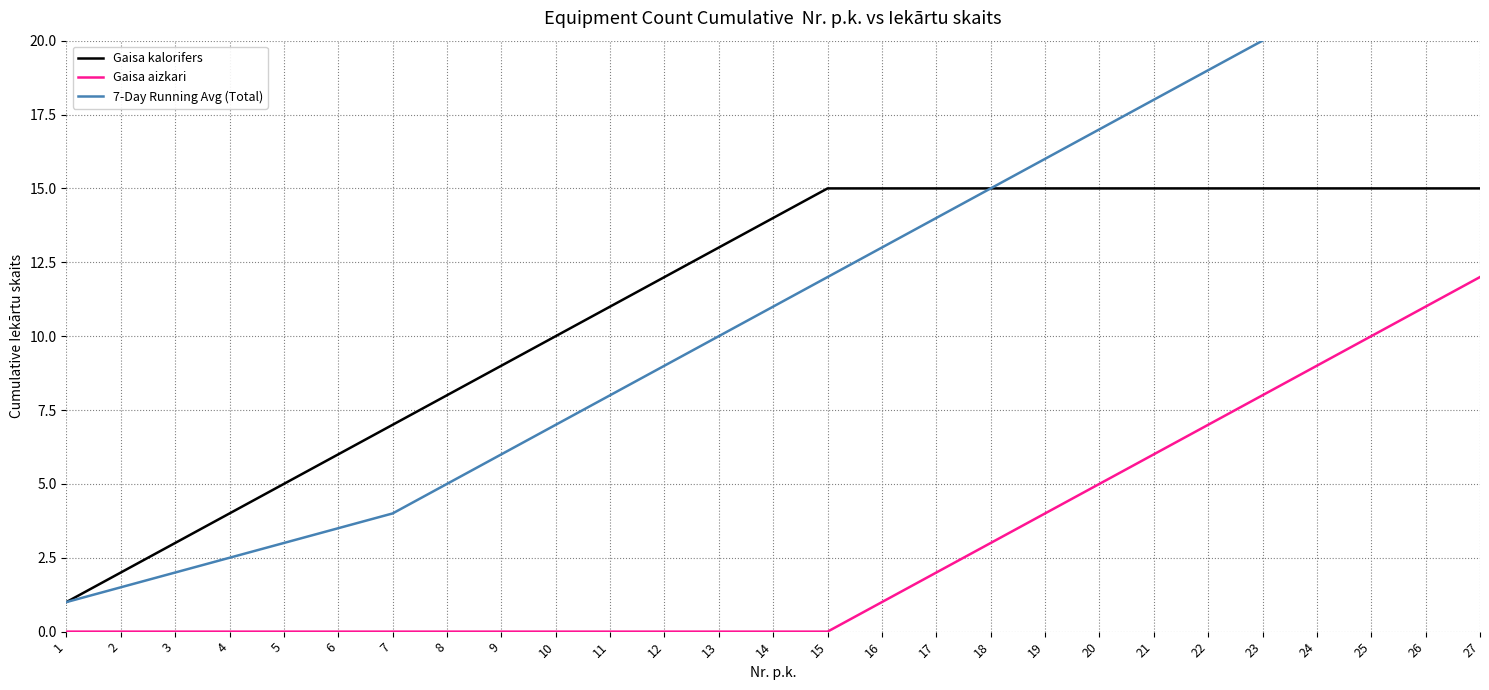

What is the sum of the Gaisa kalorifers values at 21 and 13?

28